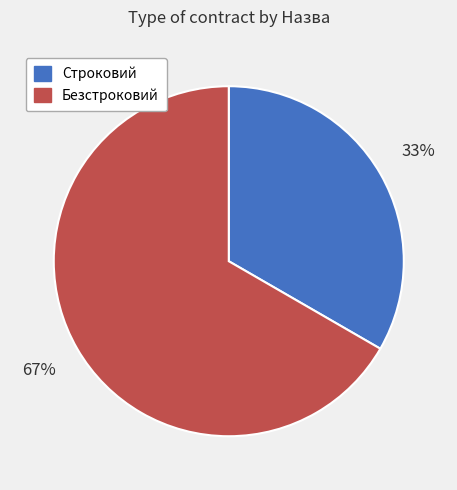

To the nearest percent, what is the average slice percentage?

50%